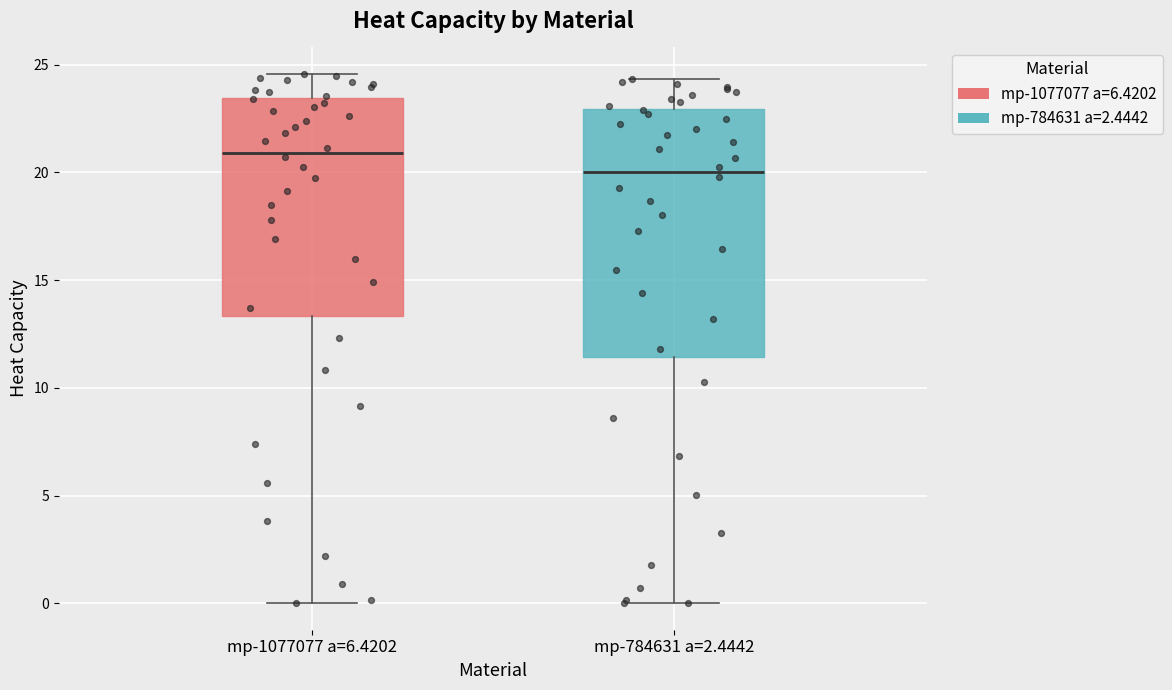

Reading left to right, read every box against the y-axis: the position of its median line, the range the box covers, and the ends of its whiskers. The values are not printed on the chart, so give them approximately, as read against the axis.

mp-1077077 a=6.4202: median 21.0, box 13.5 to 23.5, whiskers 0.0 to 24.5
mp-784631 a=2.4442: median 20.0, box 11.5 to 23.0, whiskers 0.0 to 24.5